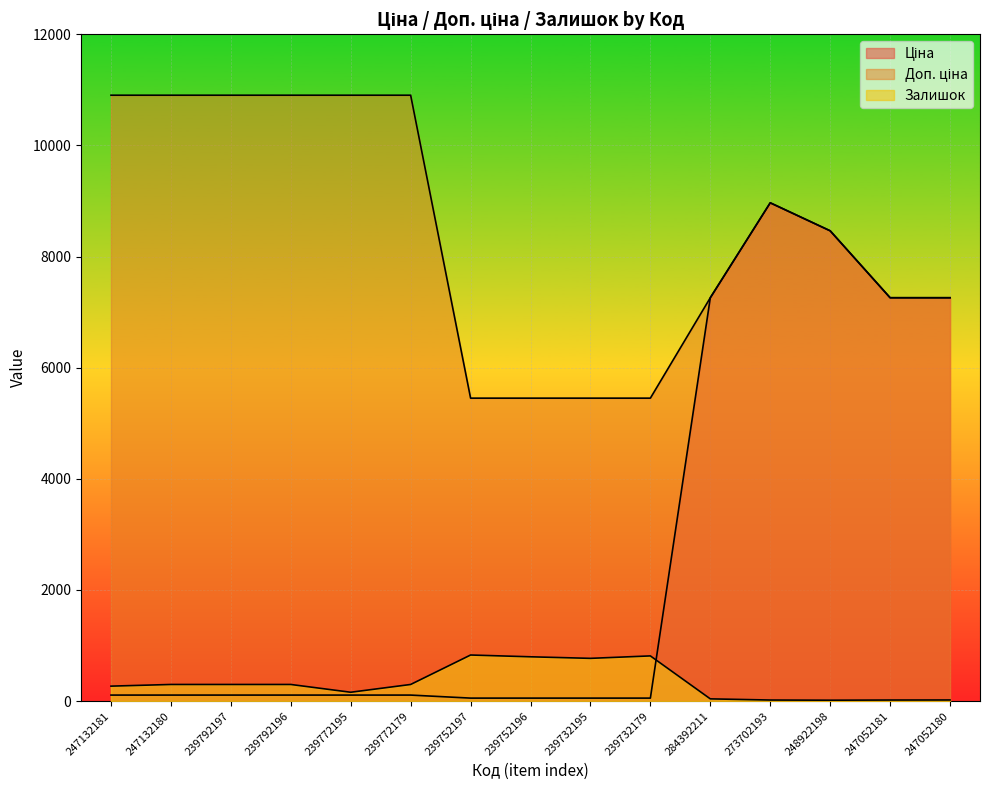

Where does the Залишок series first go above 300?

239752197